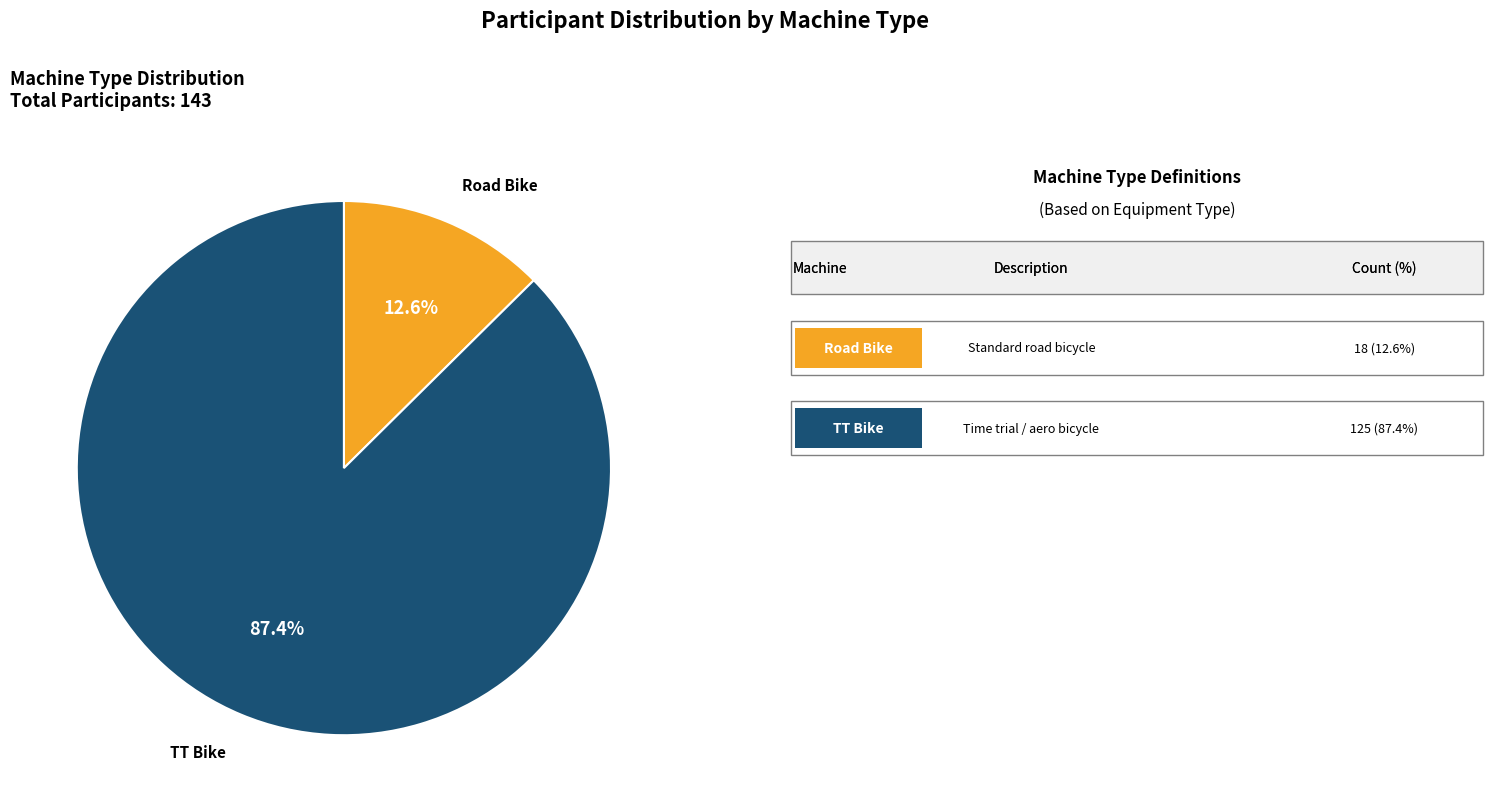

How many segments does this pie chart have?

2